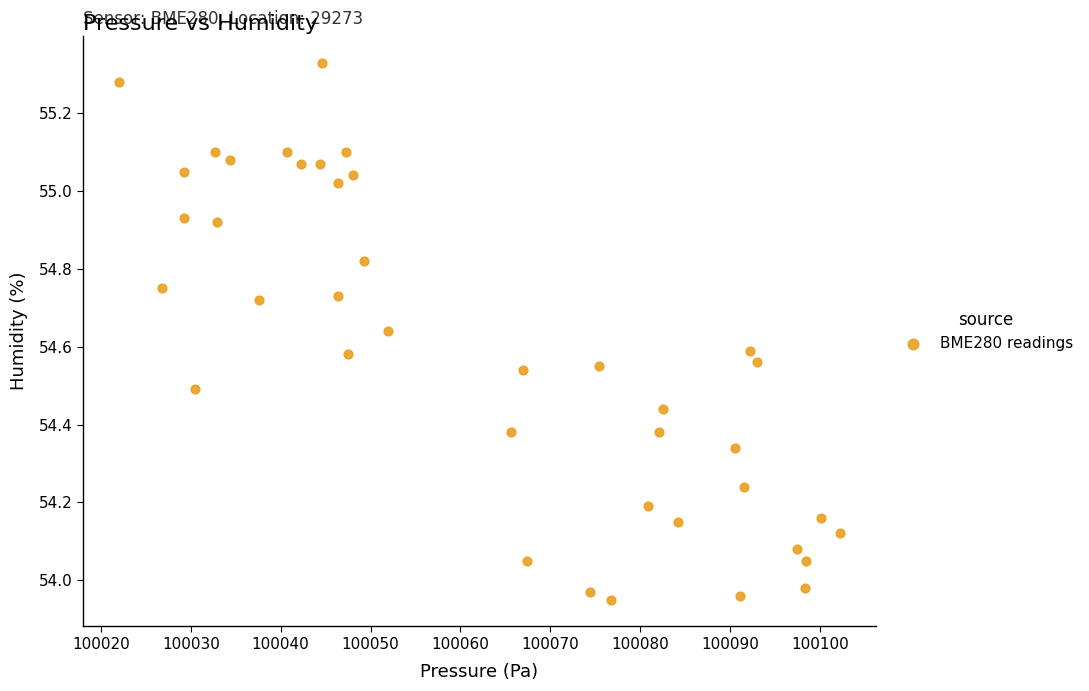

What is the range of X values (max minus min)?

80.1